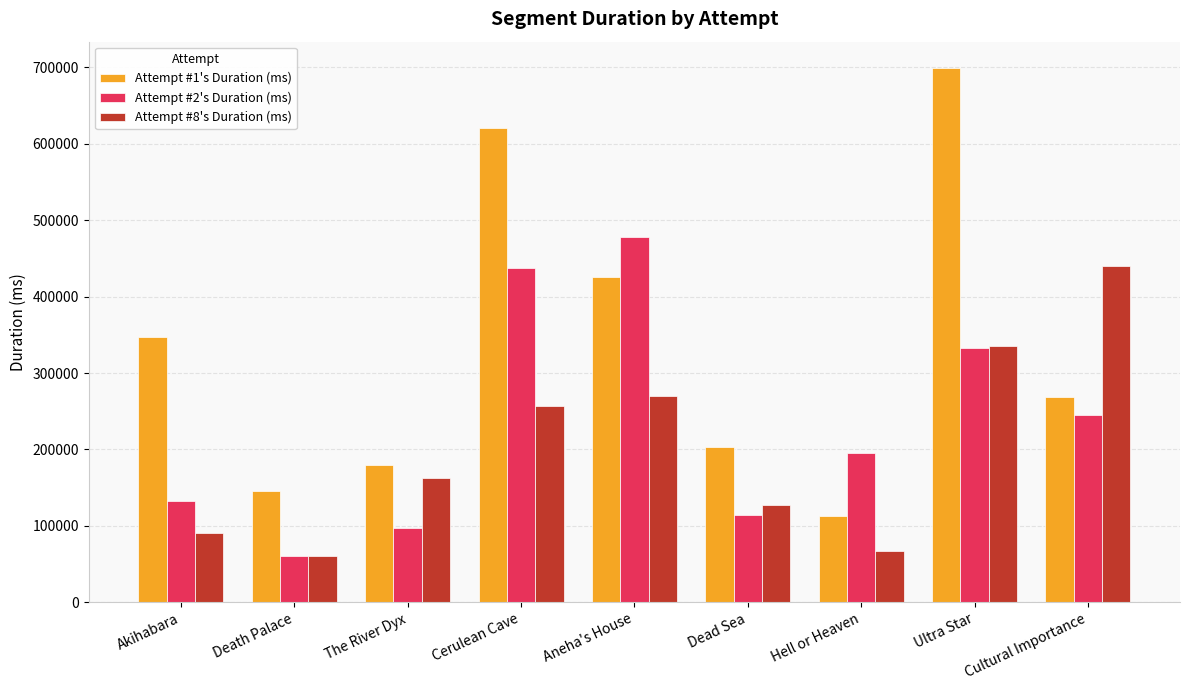

What is the label of the 3rd bar from the right?

Hell or Heaven